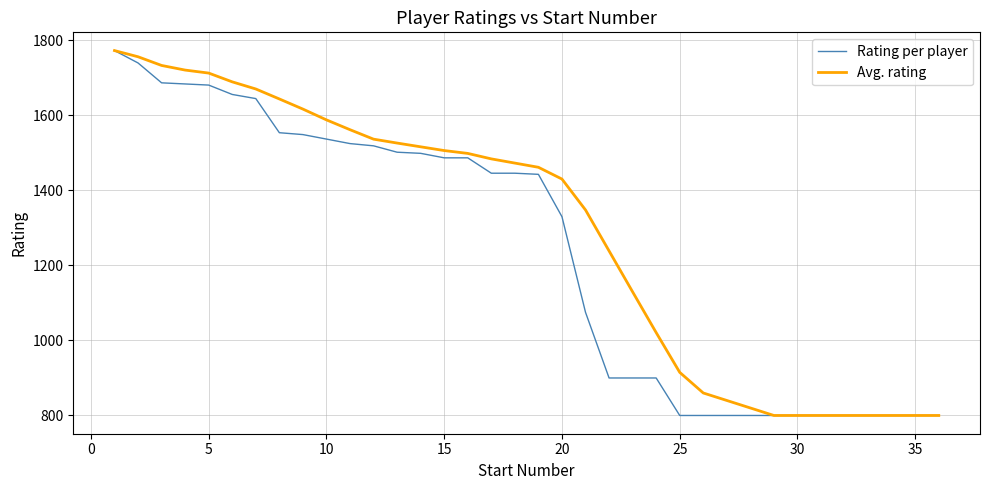

What is the greatest value displayed?

1773.0